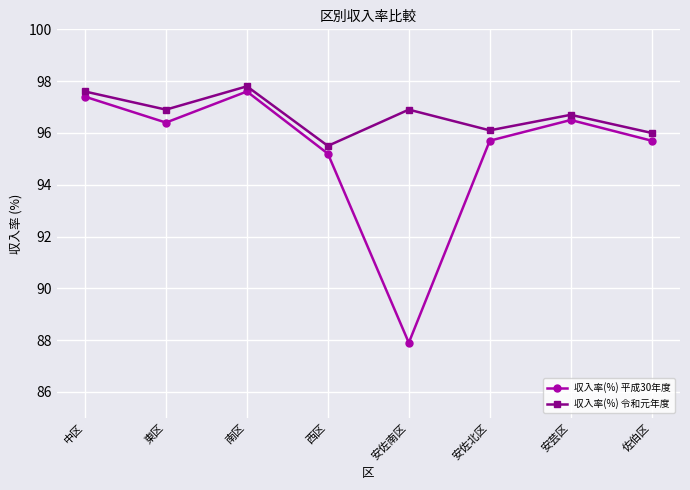

Between 中区 and 安佐北区, which series saw the biggest shift?

収入率(%) 平成30年度